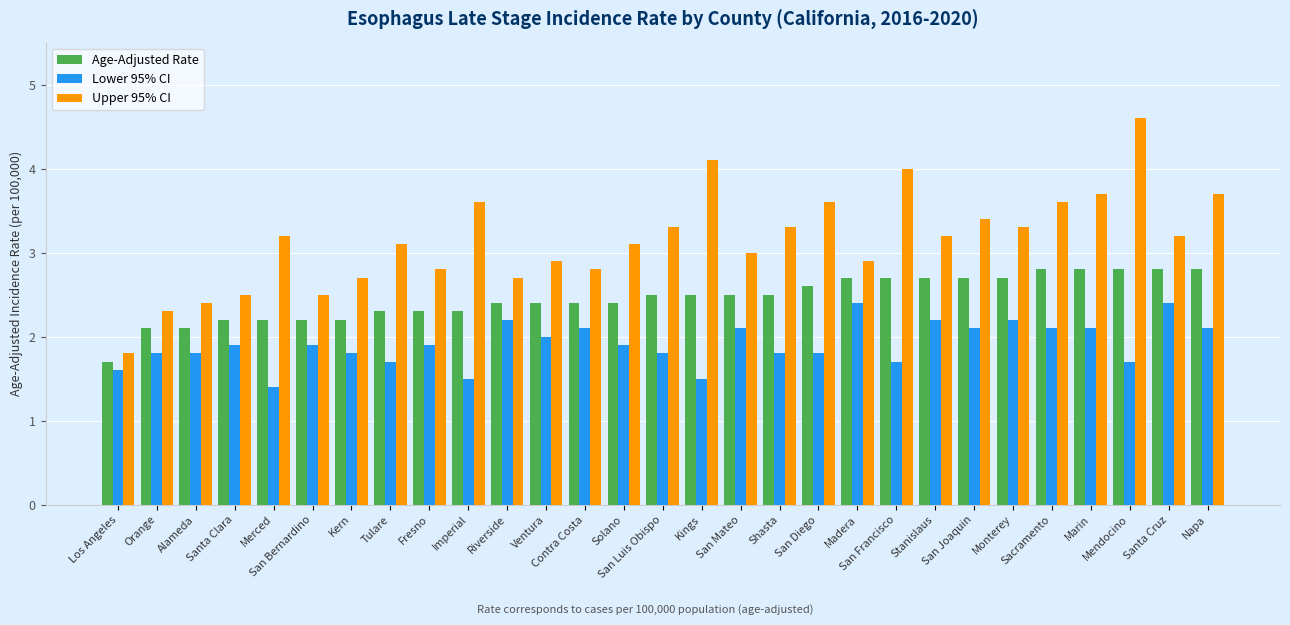

The value of Age-Adjusted Rate at Merced is 2.2. True or false?

True